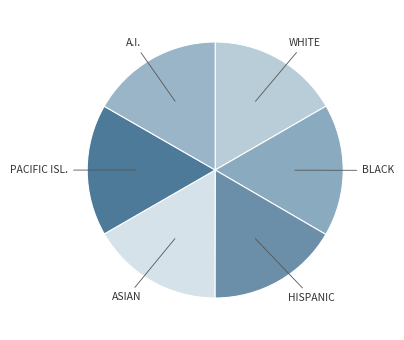

True or false: A.I. accounts for 11% of the total.

False